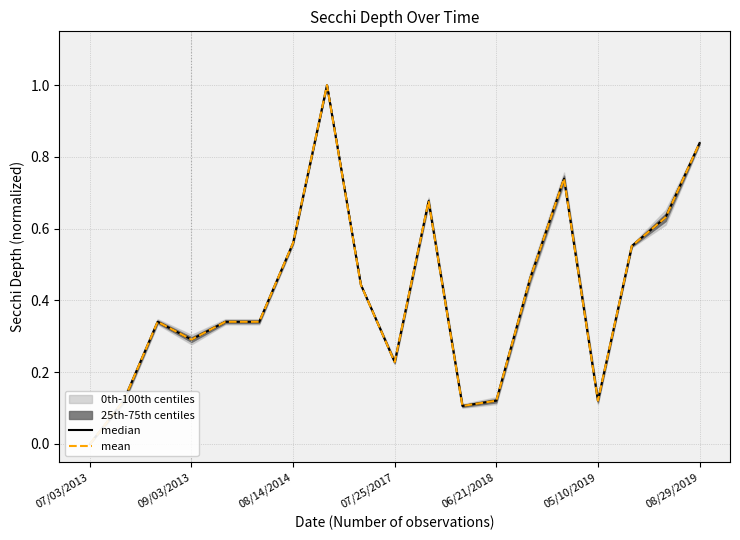

What is the value of the median point at the 3rd from the left?

0.3